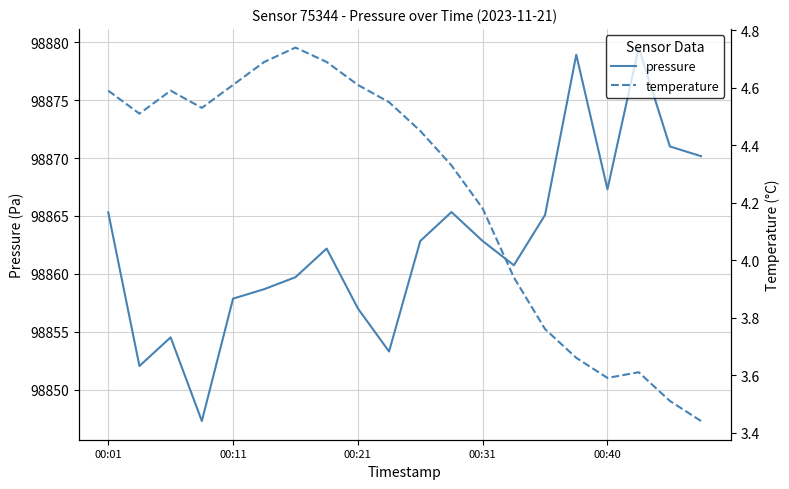

What is the highest value of the pressure series?

98879.5